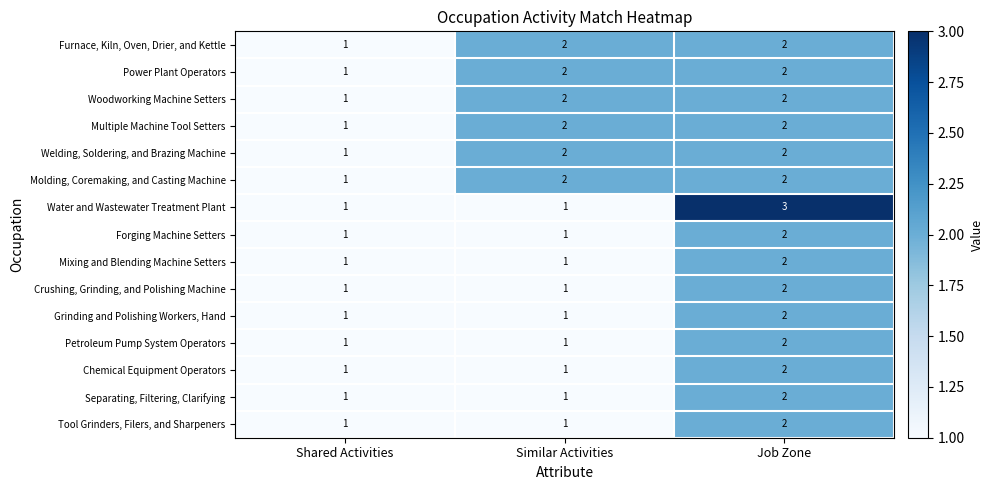

Count the Tool Grinders, Filers, and Sharpeners values in the range 1 to 2.

3